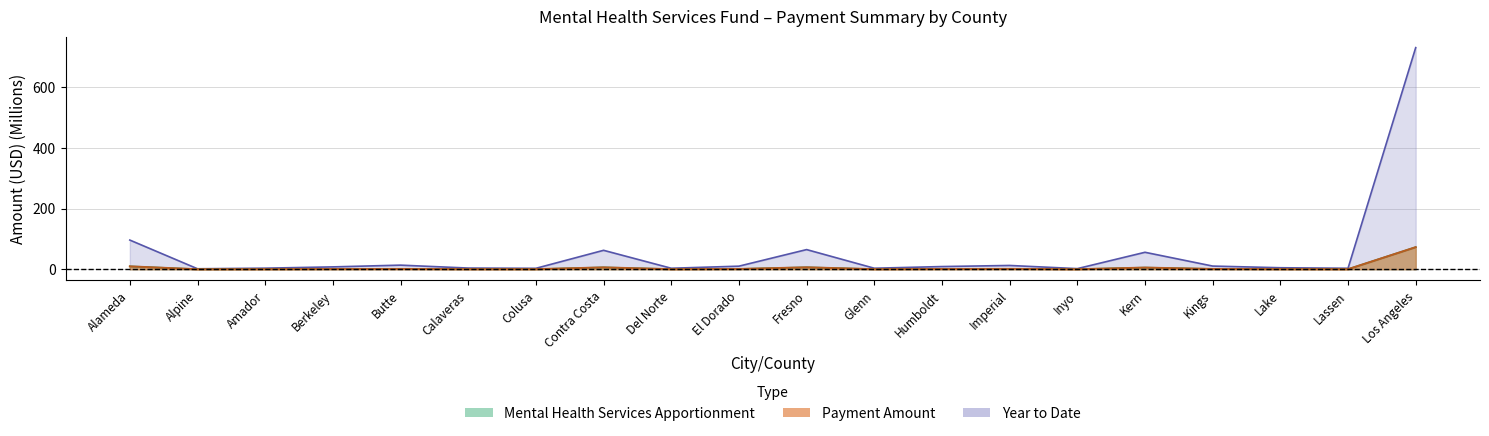

True or false: Payment Amount and Mental Health Services Apportionment cross at least once.

False